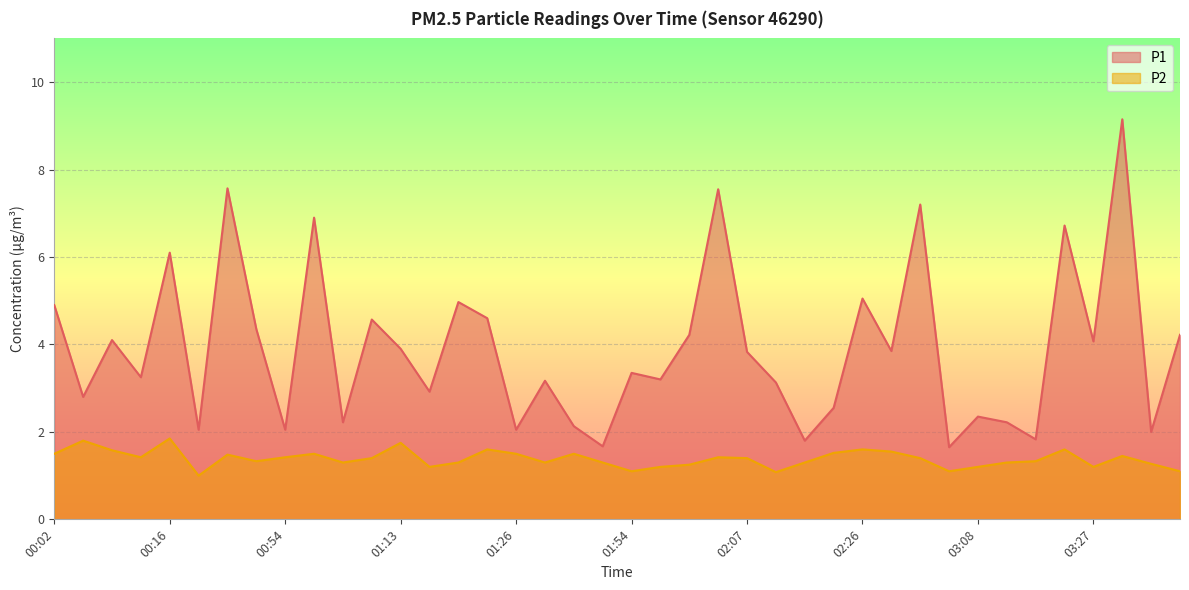

How many lines are shown in the chart?

2